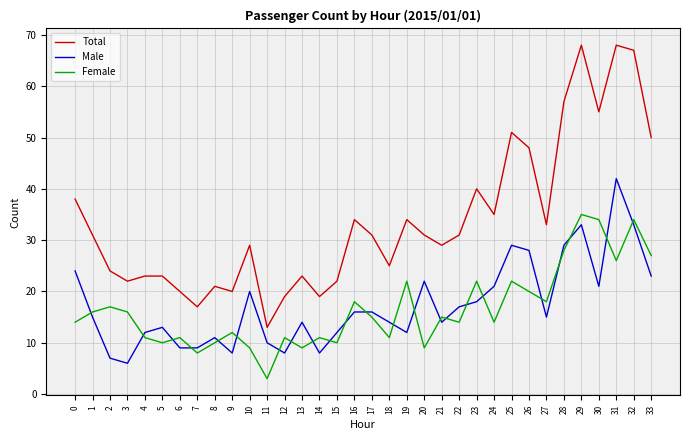

What is the total value across all series at 29?

136